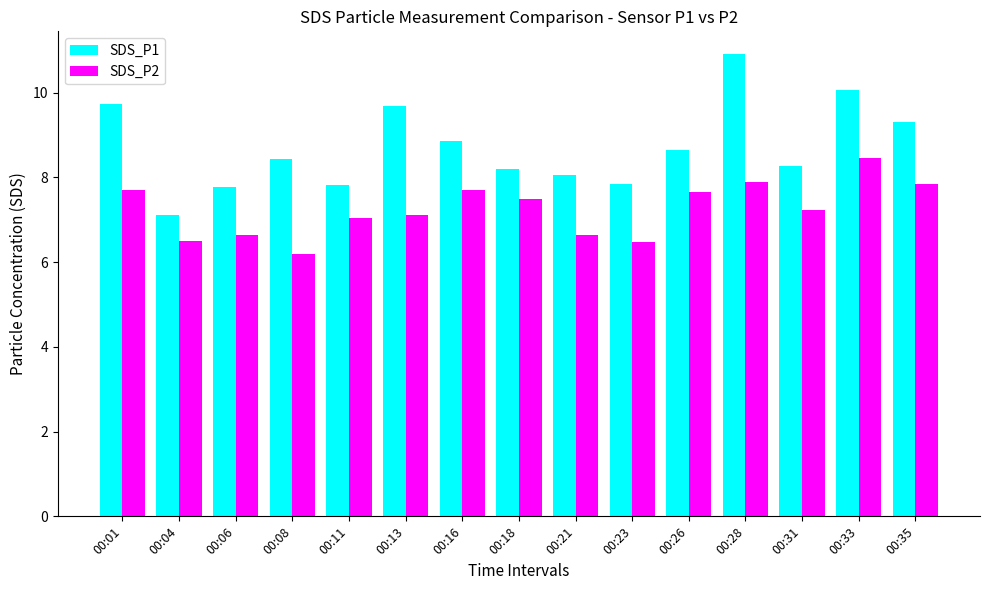

Rank the series by their average value, from highest to lowest.

SDS_P1, SDS_P2